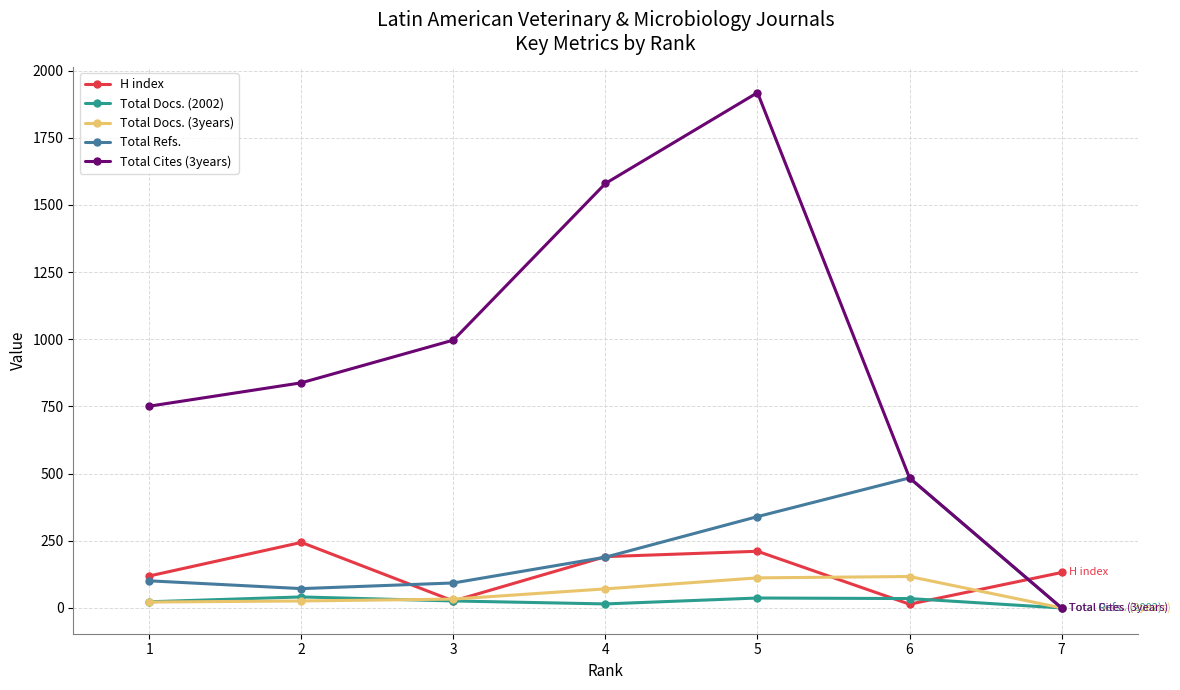

The value of Total Refs. at 4 is 189. True or false?

True